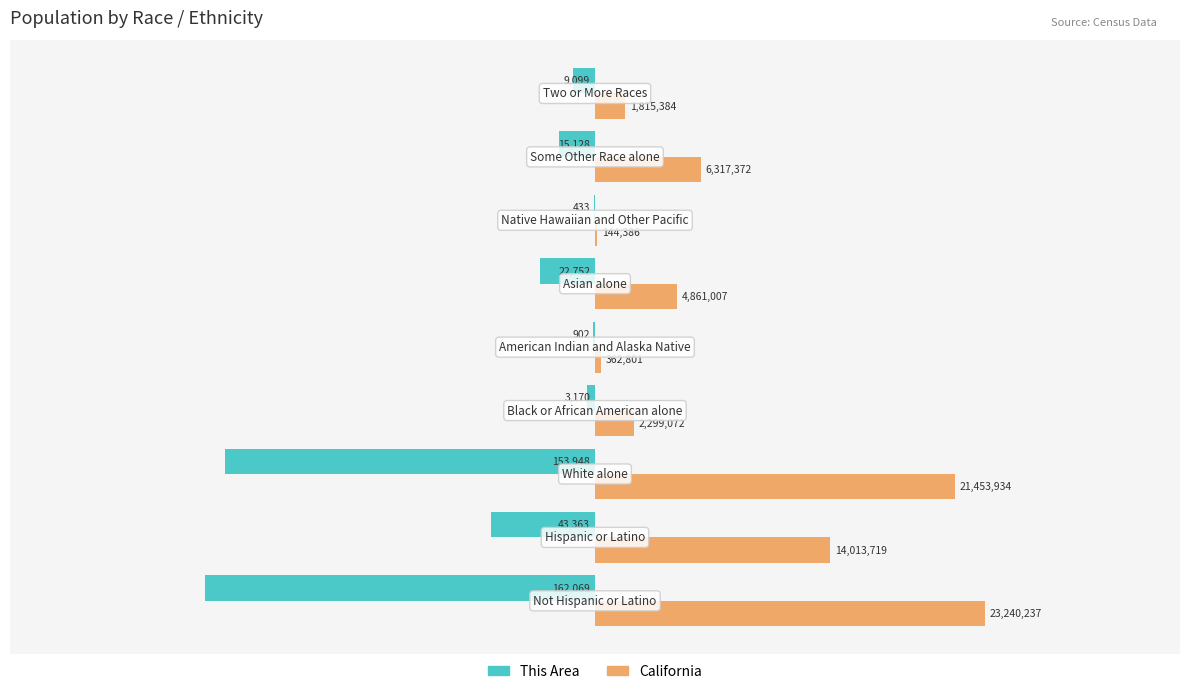

What are all the series names shown in the legend?

This Area, California